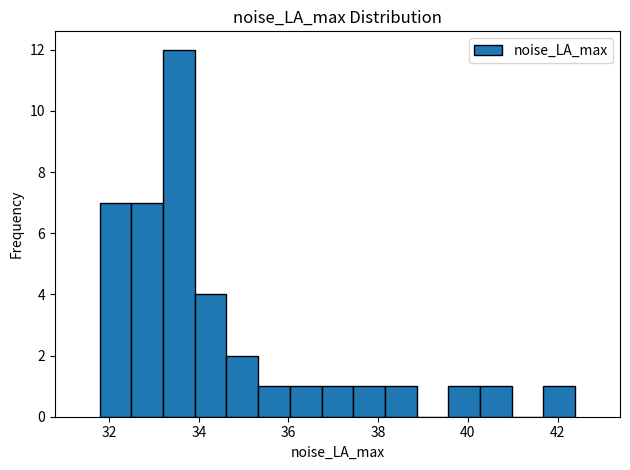

Read against the x-axis, roughly where is the centre of the tallest bar?

33.6